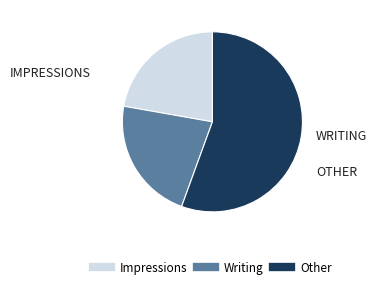

How many slices are in this pie chart?

3